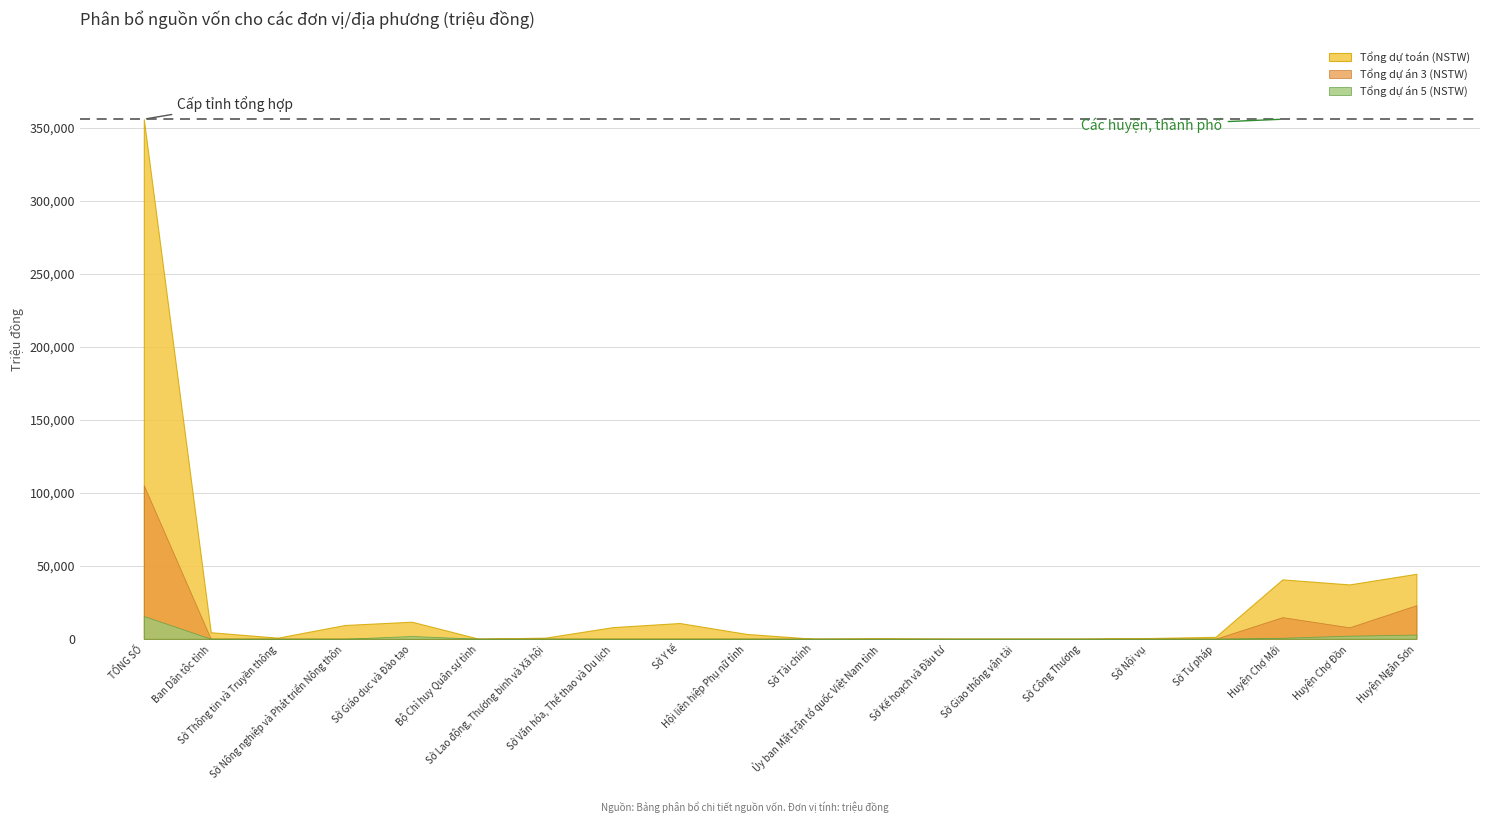

What is the difference between the maximum and second lowest values in the Tổng dự án 5 (NSTW) series?

15572